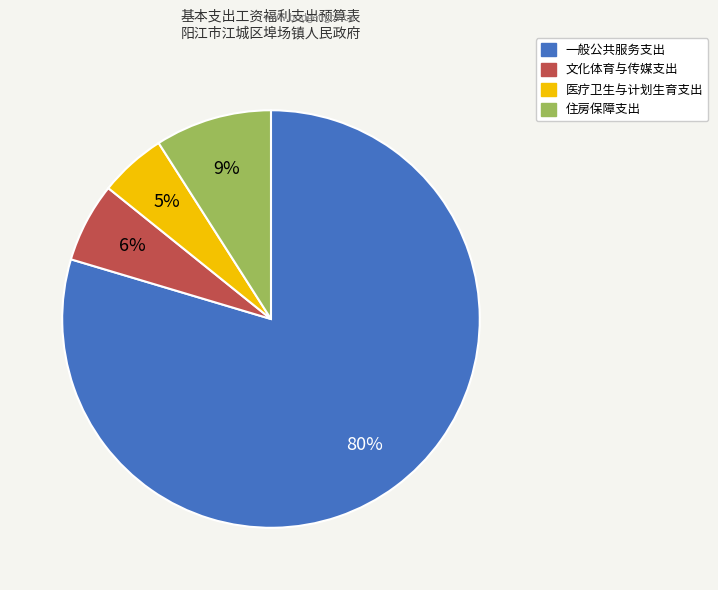

Which category accounts for the majority?

一般公共服务支出